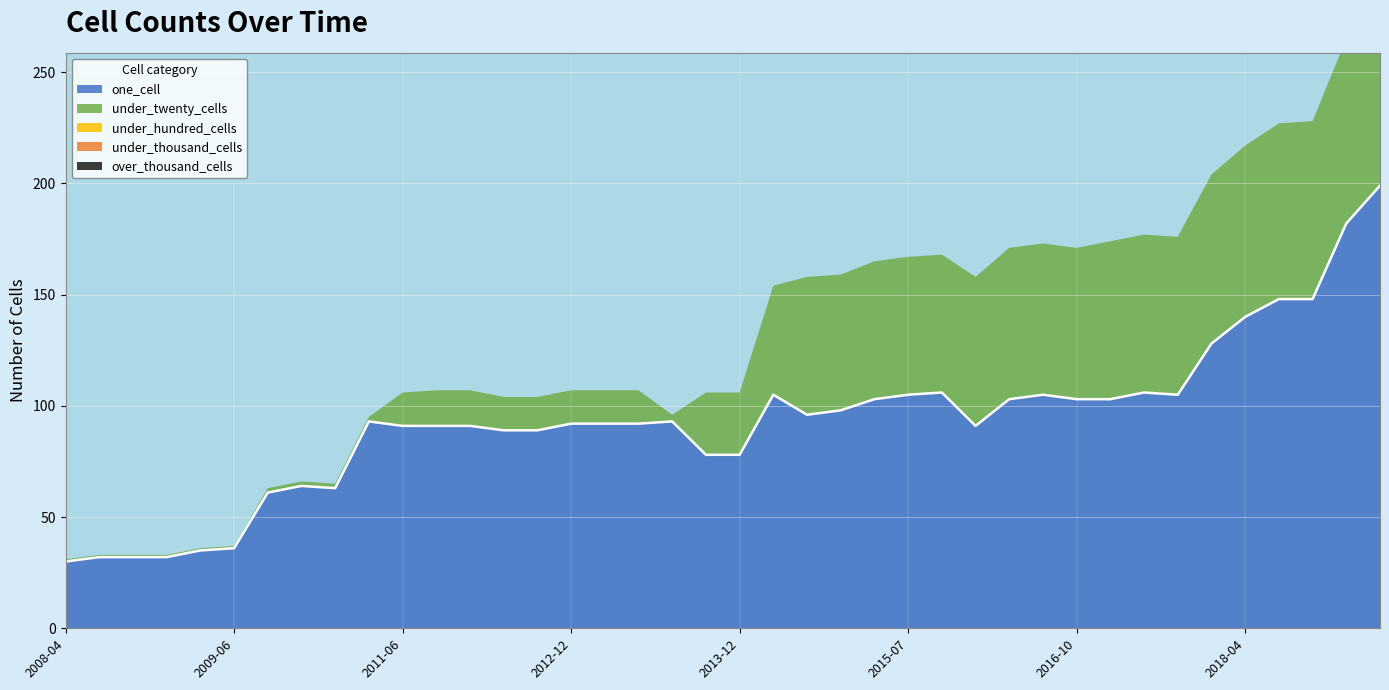

True or false: under_hundred_cells and one_cell intersect in this chart.

False